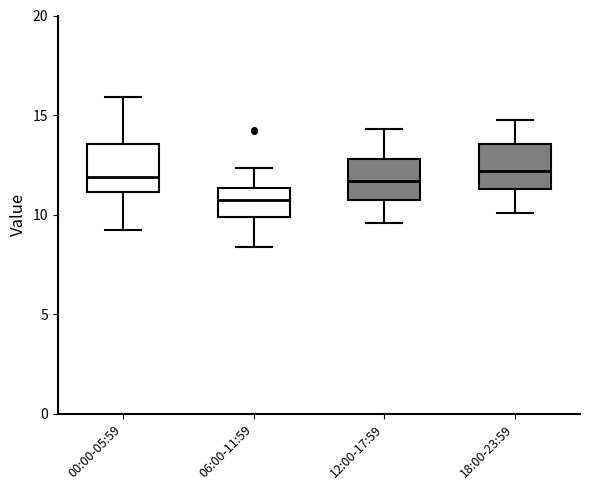

Reading left to right, transcribe this box plot: for each box, give where its median line is, the range the box spans, and where its two whiskers end, as read against the y-axis. The values are not printed on the chart, so give them approximately, as read against the axis.

00:00-05:59: median 12.0, box 11.0 to 13.5, whiskers 9.0 to 16.0
06:00-11:59: median 10.5, box 10.0 to 11.5, whiskers 8.5 to 12.5
12:00-17:59: median 11.5, box 10.5 to 13.0, whiskers 9.5 to 14.5
18:00-23:59: median 12.0, box 11.5 to 13.5, whiskers 10.0 to 15.0